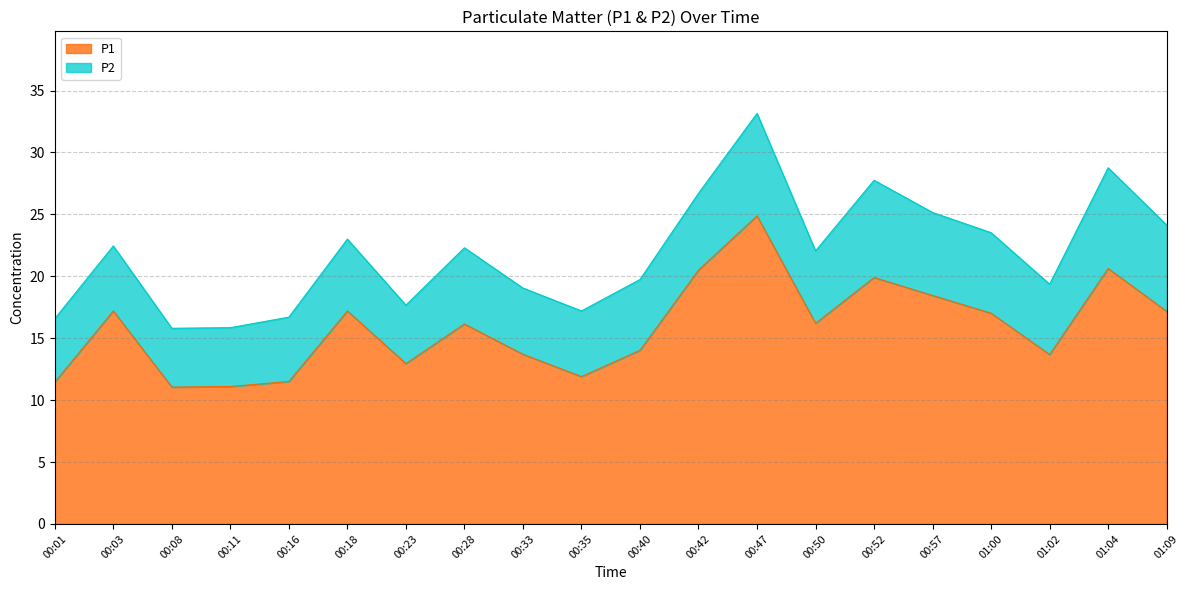

Which label corresponds to the largest value in the chart?

00:47